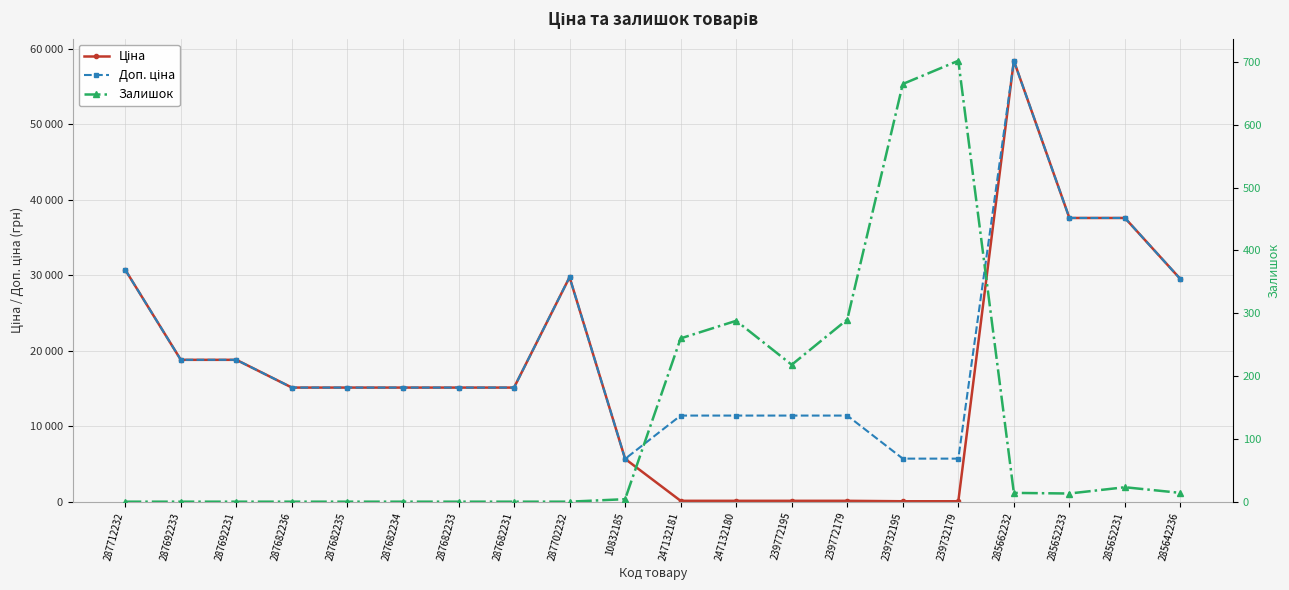

How many lines are shown in the chart?

3